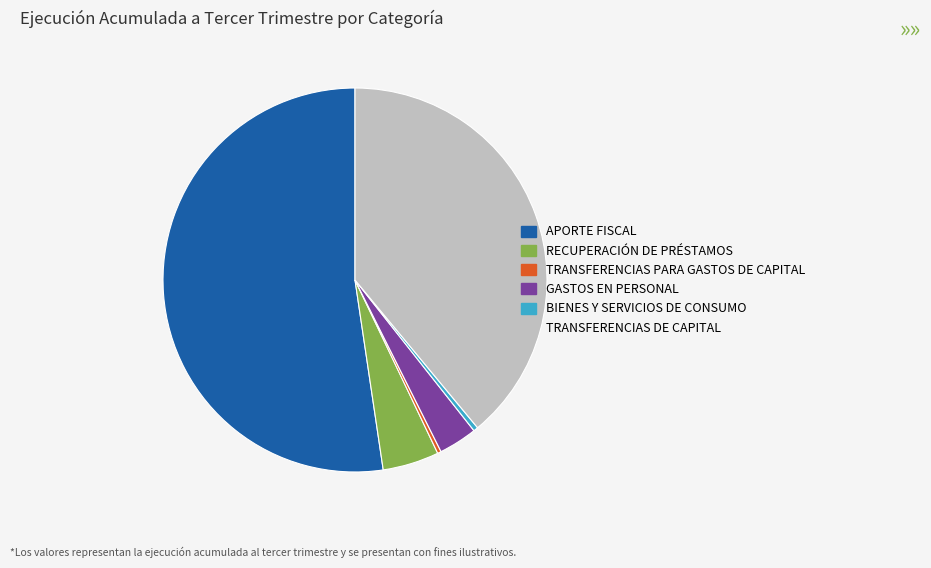

Does APORTE FISCAL account for over 50% of the chart?

Yes